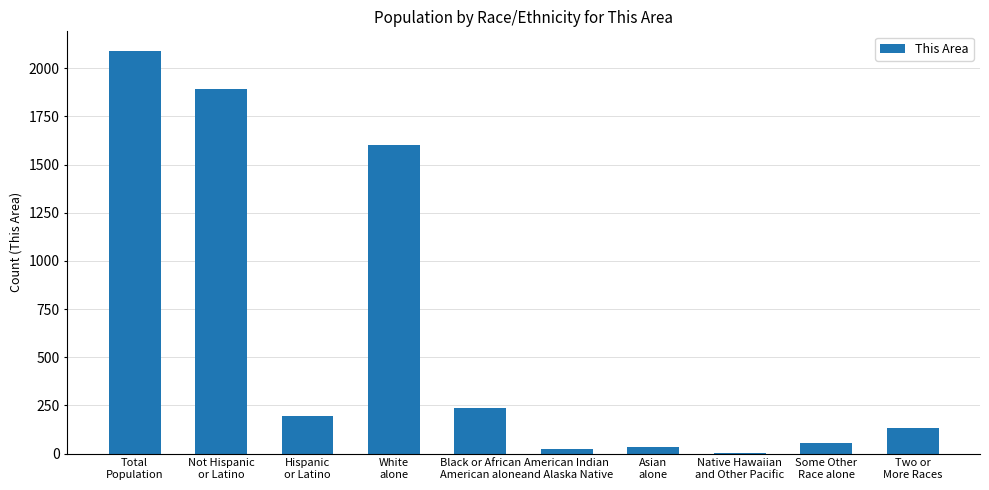

What is the sum of all values?

6261